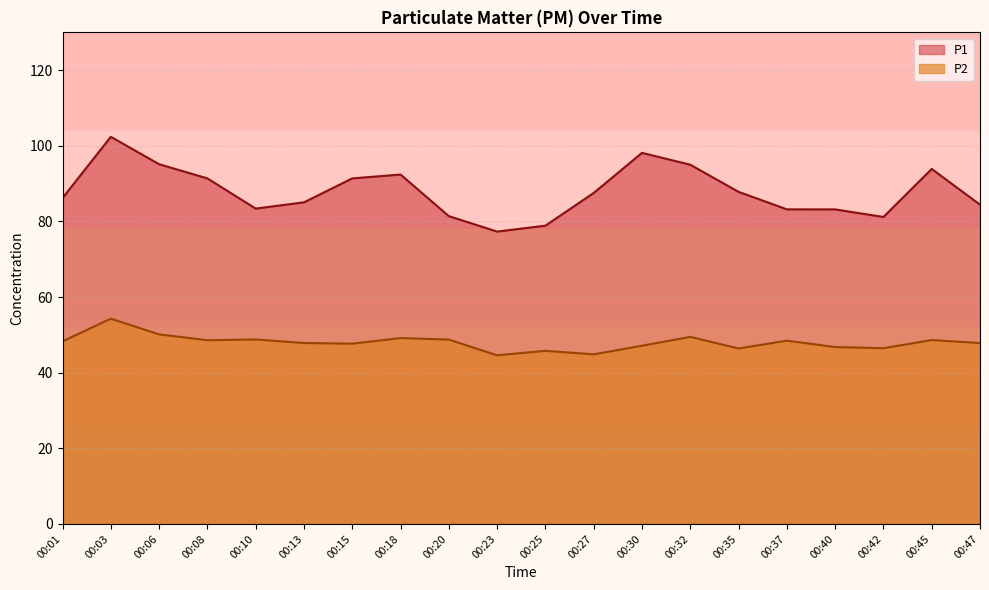

Rank the categories by P1 value from lowest to highest.

00:23, 00:25, 00:42, 00:20, 00:40, 00:37, 00:10, 00:47, 00:13, 00:01, 00:27, 00:35, 00:08, 00:15, 00:18, 00:45, 00:32, 00:06, 00:30, 00:03